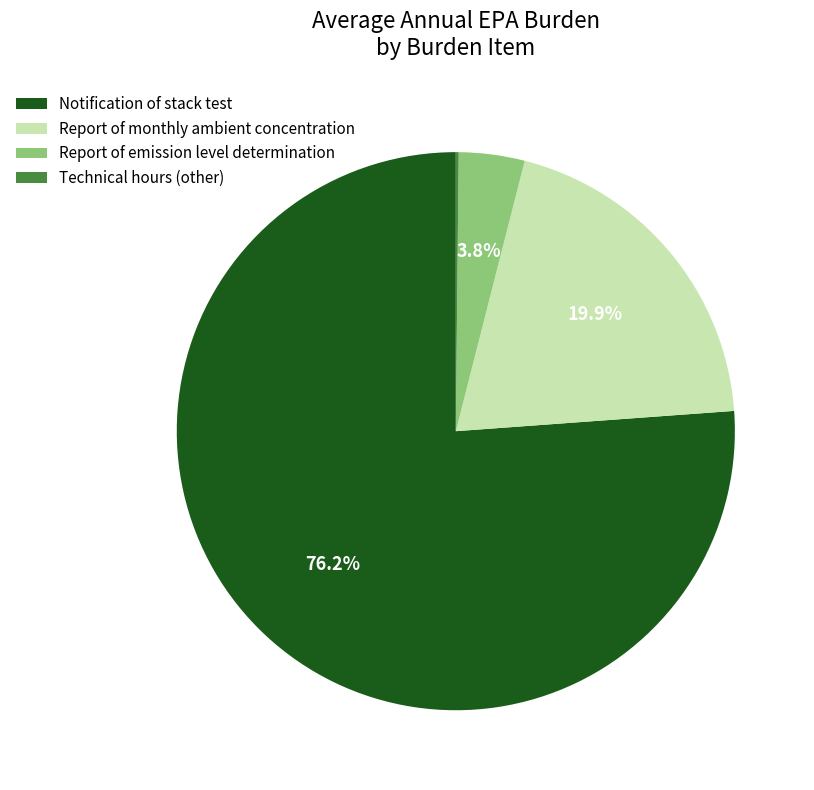

Which slice is the largest?

Notification of stack test